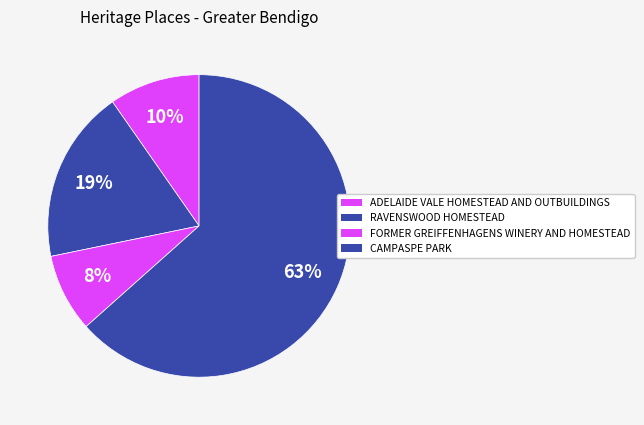

To the nearest percent, what is the average slice percentage?

25%